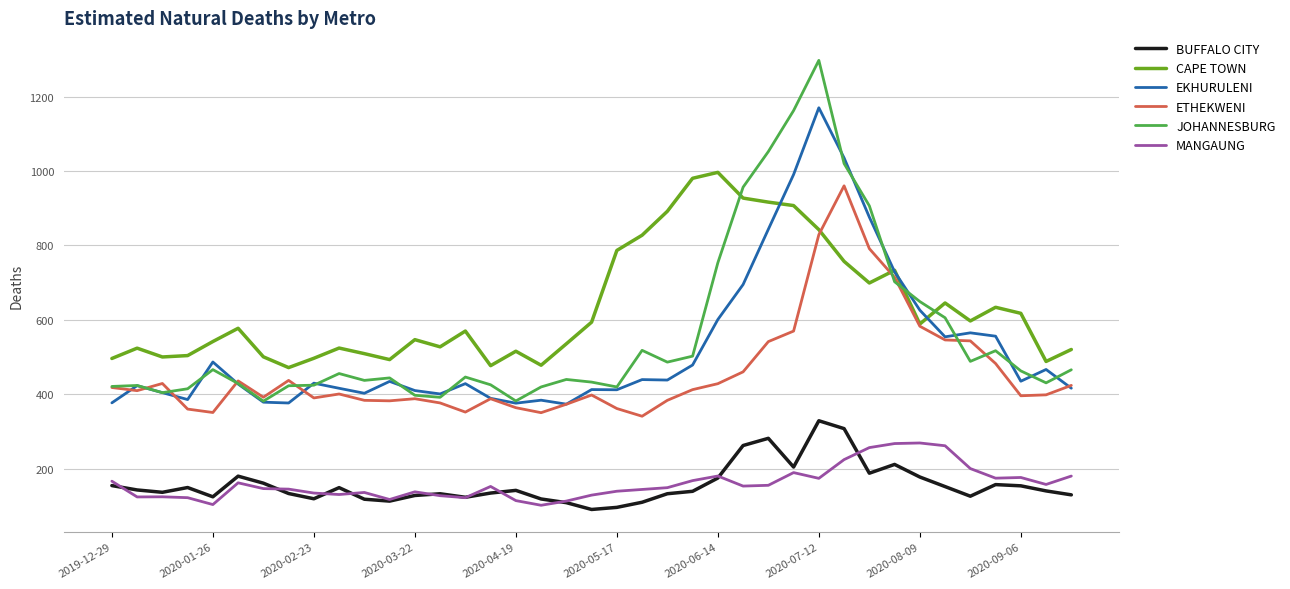

What is the greatest value displayed?

1297.6